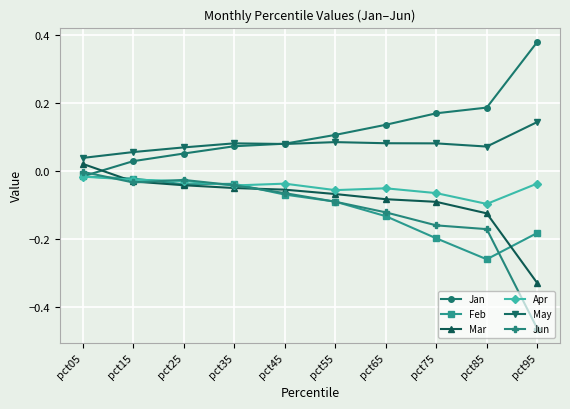

Which series changed the most between pct35 and pct95?

Jun